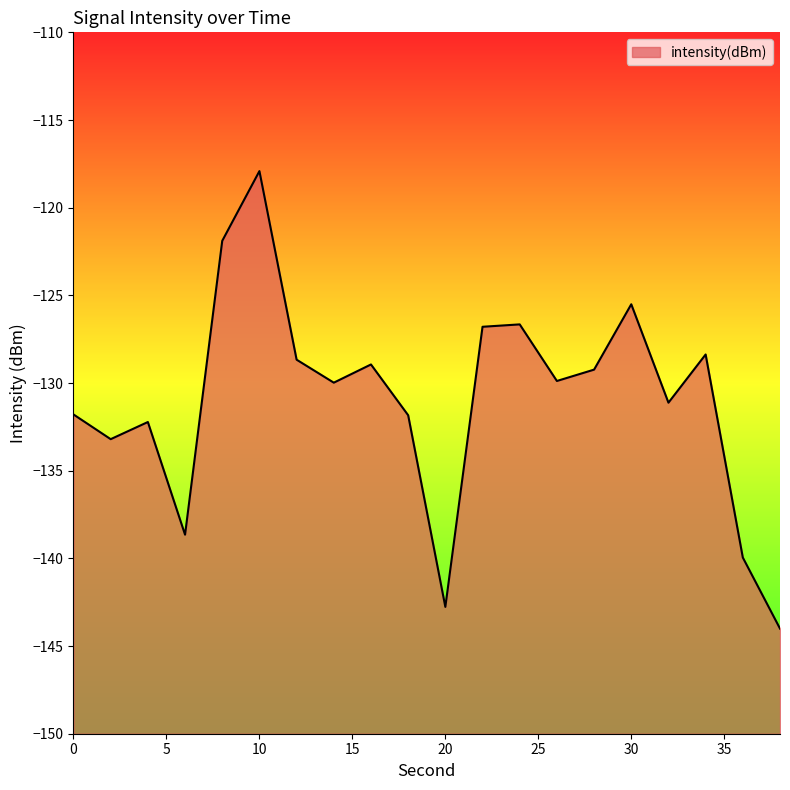

The value at 36 is -227.5. True or false?

False